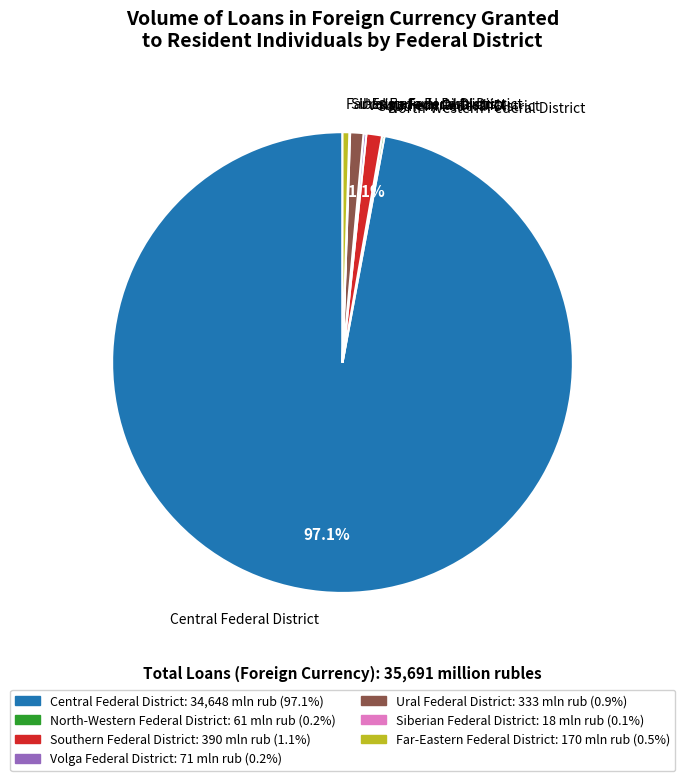

To the nearest percent, what is the average slice percentage?

14%